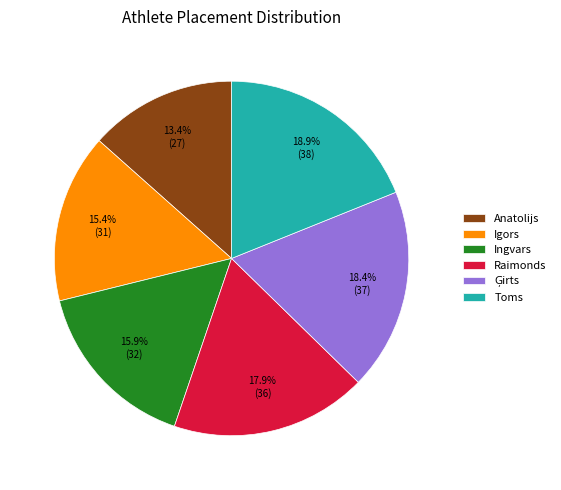

How much of the chart is everything except Raimonds?

82.1%